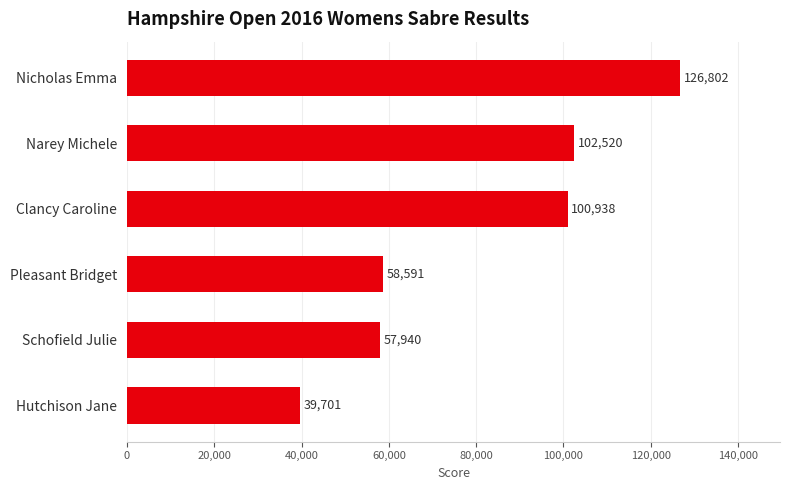

Is it true that the value at Clancy Caroline is 100938?

True